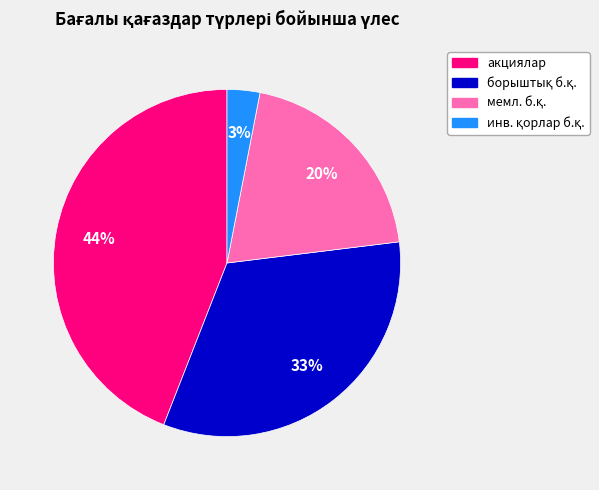

Does any single category account for the majority?

No